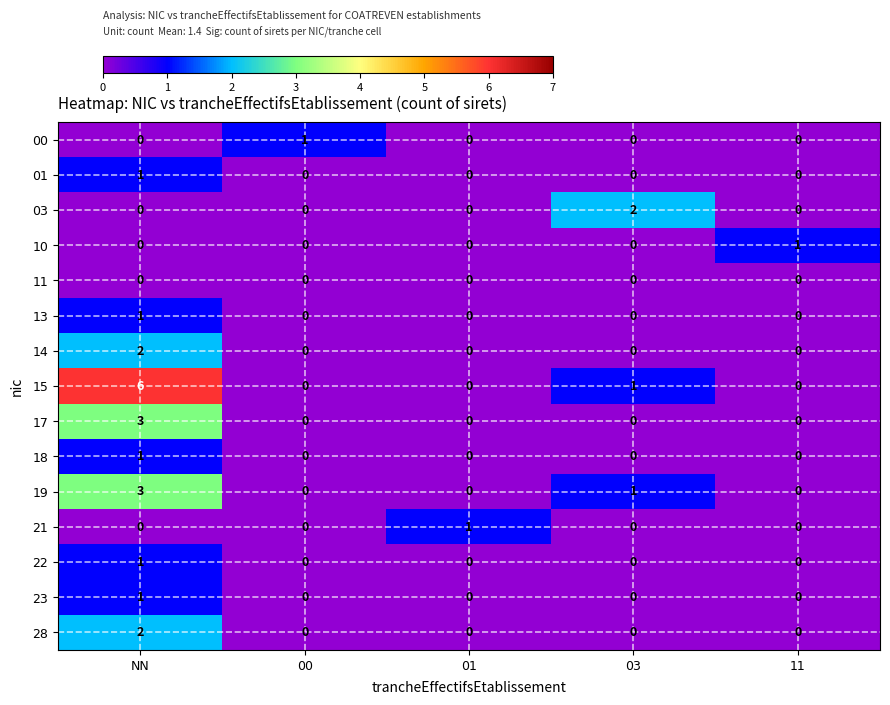

Which series has the largest range (max minus min)?

15